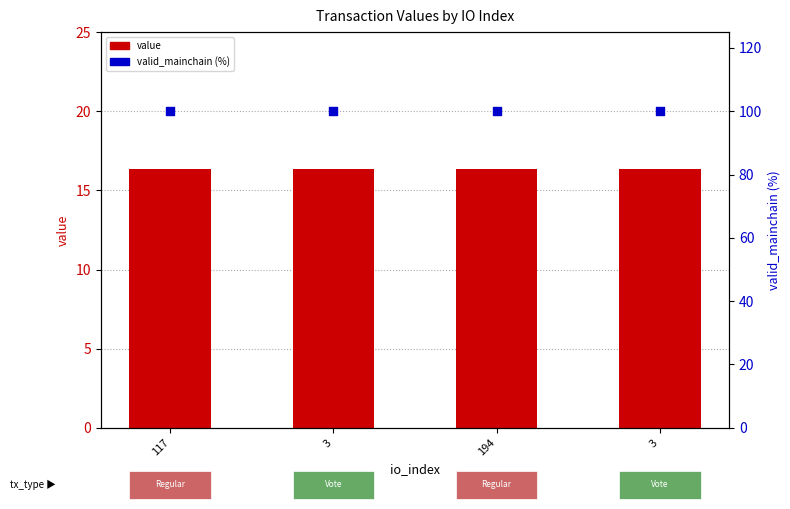

Which series has the widest spread of Y values?

value